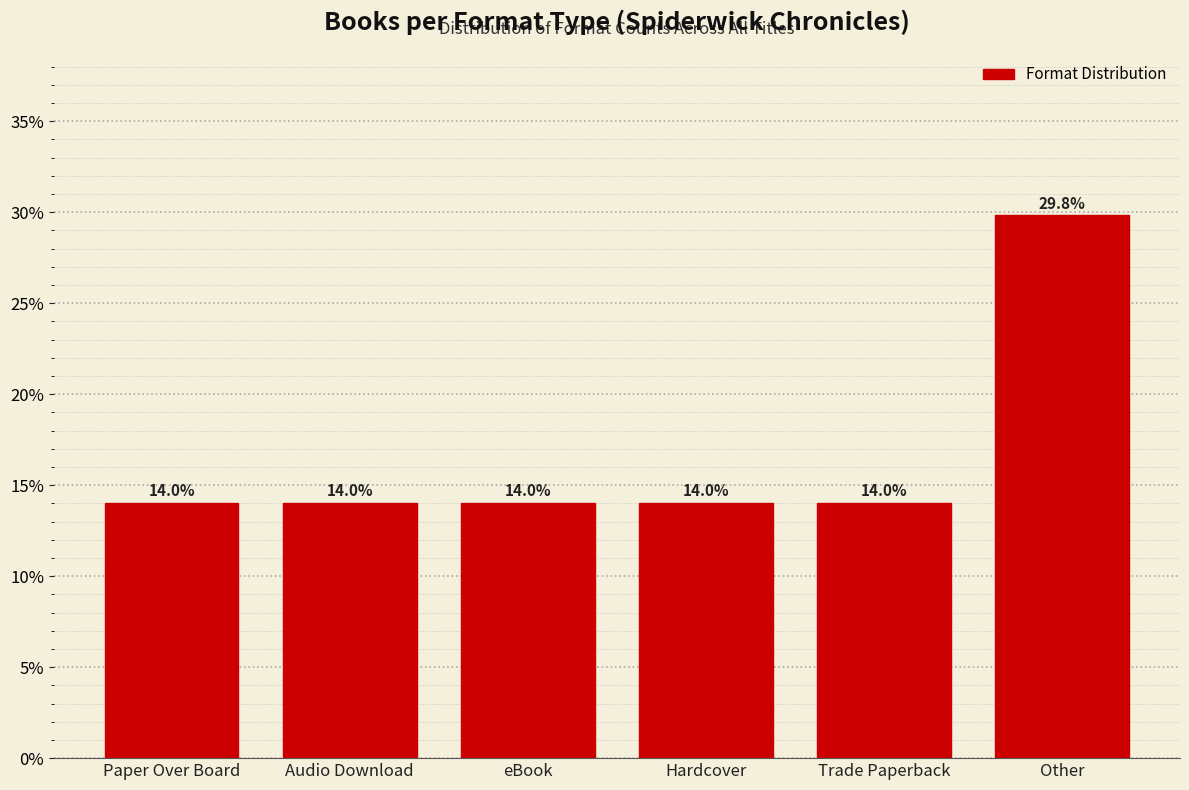

Reading left to right, extract all data points from this chart.

Paper Over Board=14.0	Audio Download=14.0	eBook=14.0	Hardcover=14.0	Trade Paperback=14.0	Other=29.8